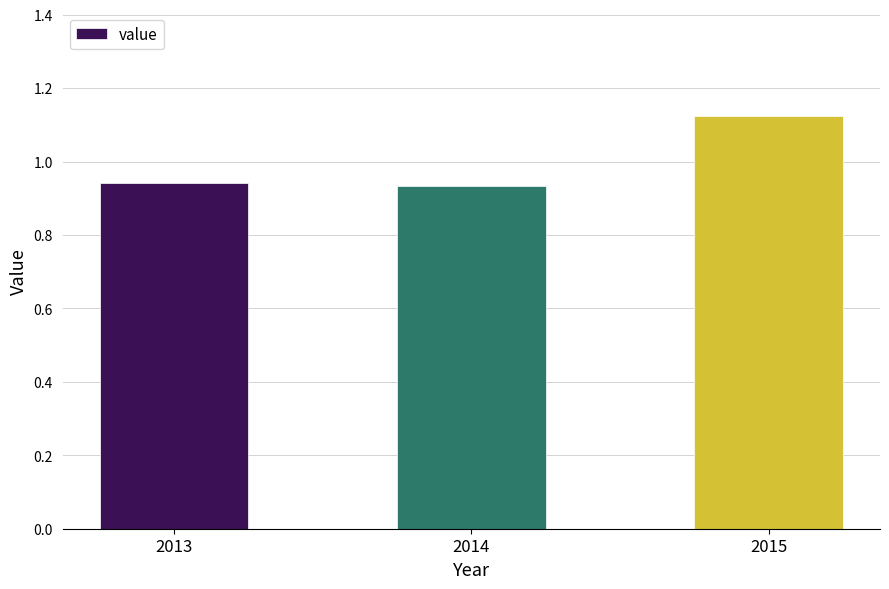

Which category has the highest value across all series?

2015